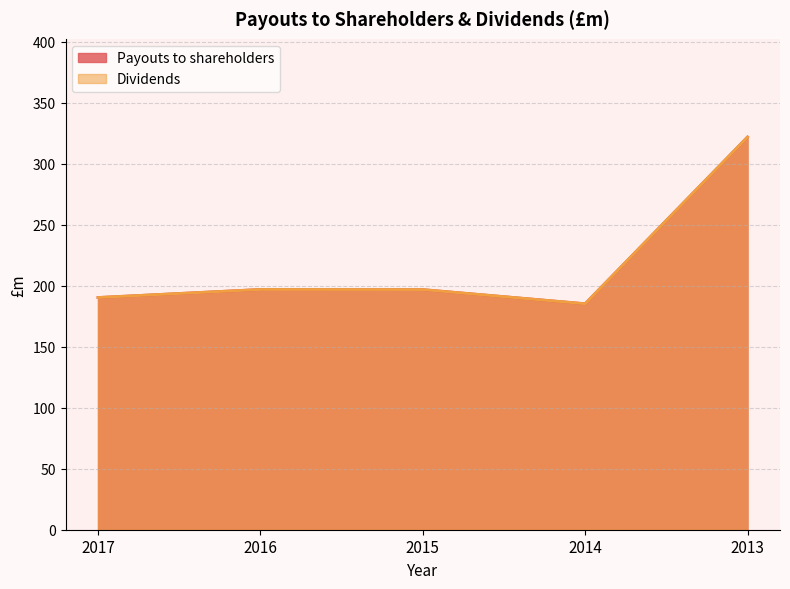

Does the chart display data point markers on the line(s)?

No